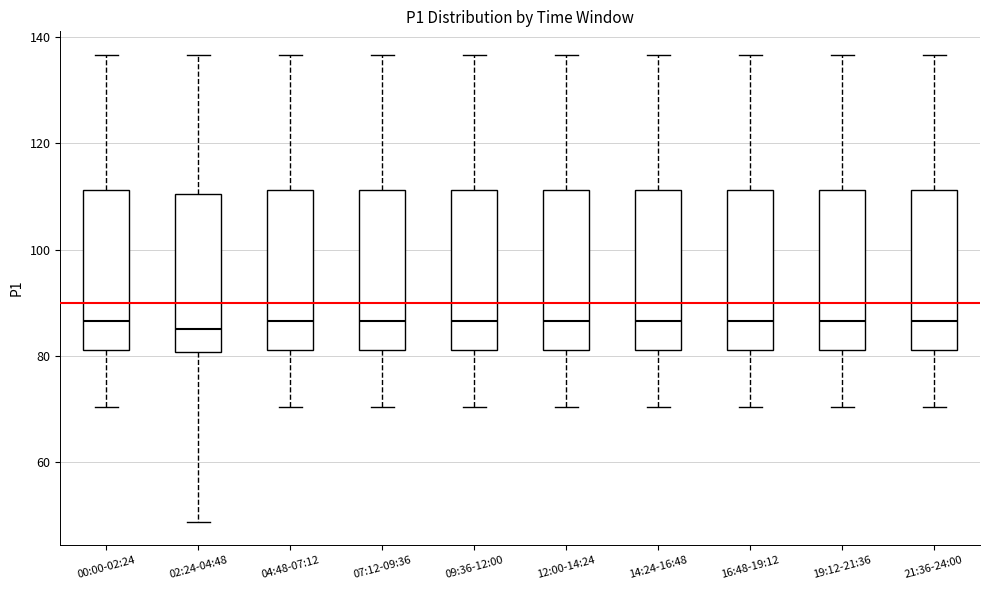

Where does the lower whisker of the box for 07:12-09:36 end on the y-axis? The values are not printed on the chart, so give them approximately, as read against the axis.

70